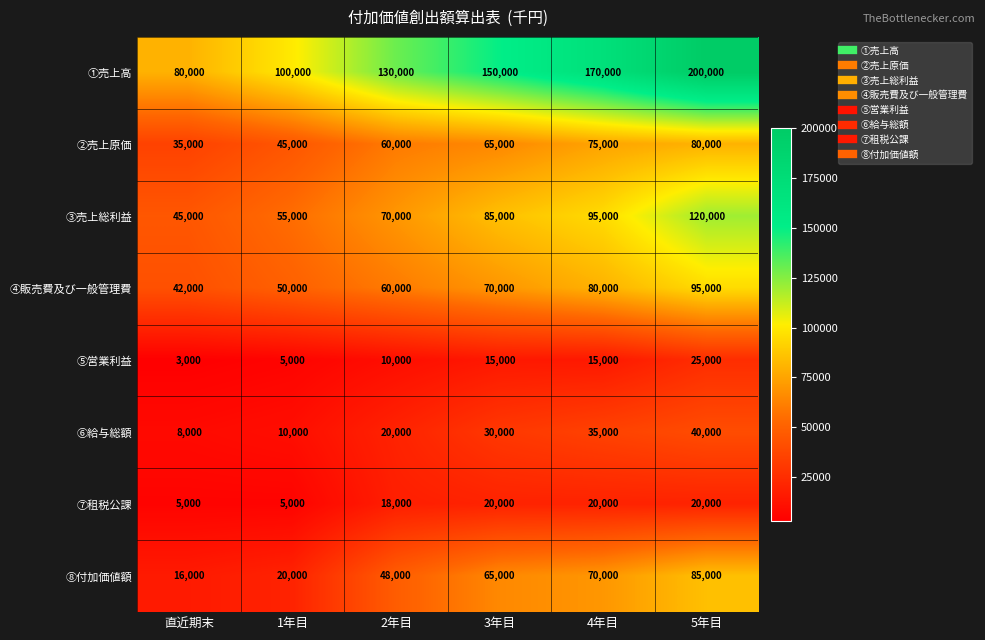

What is the total value across all series at 4年目?

560000